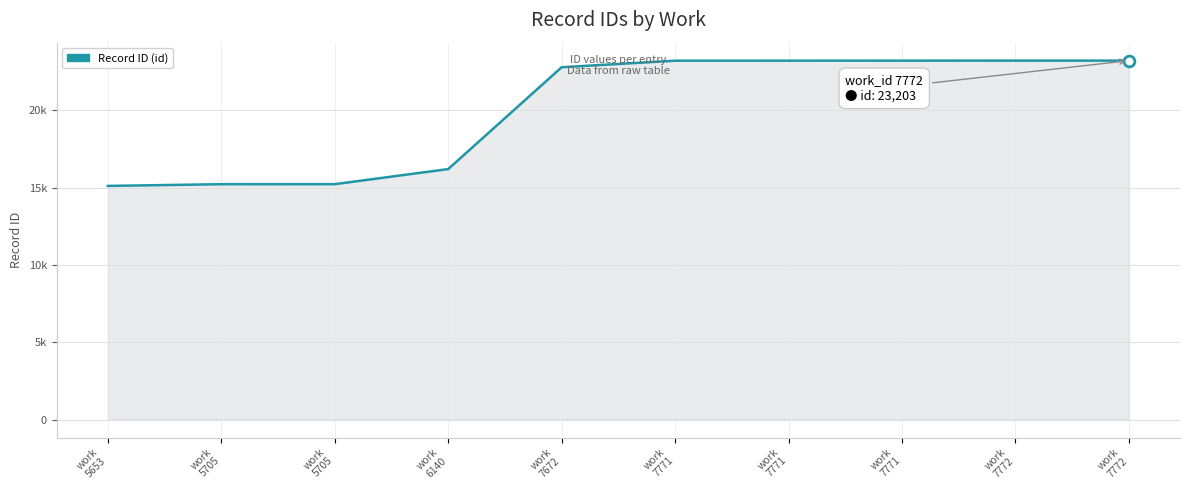

What is the change in value from work
5705 to work
7771?

+7983